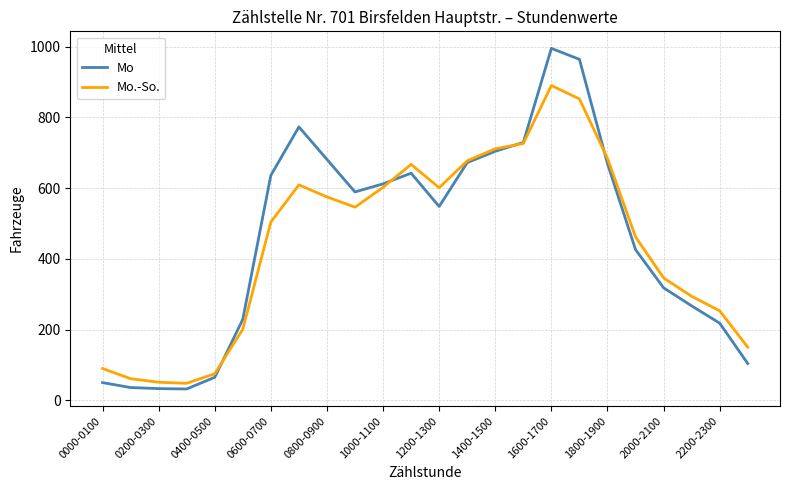

Rank the series by their maximum value, from lowest to highest.

Mo.-So., Mo